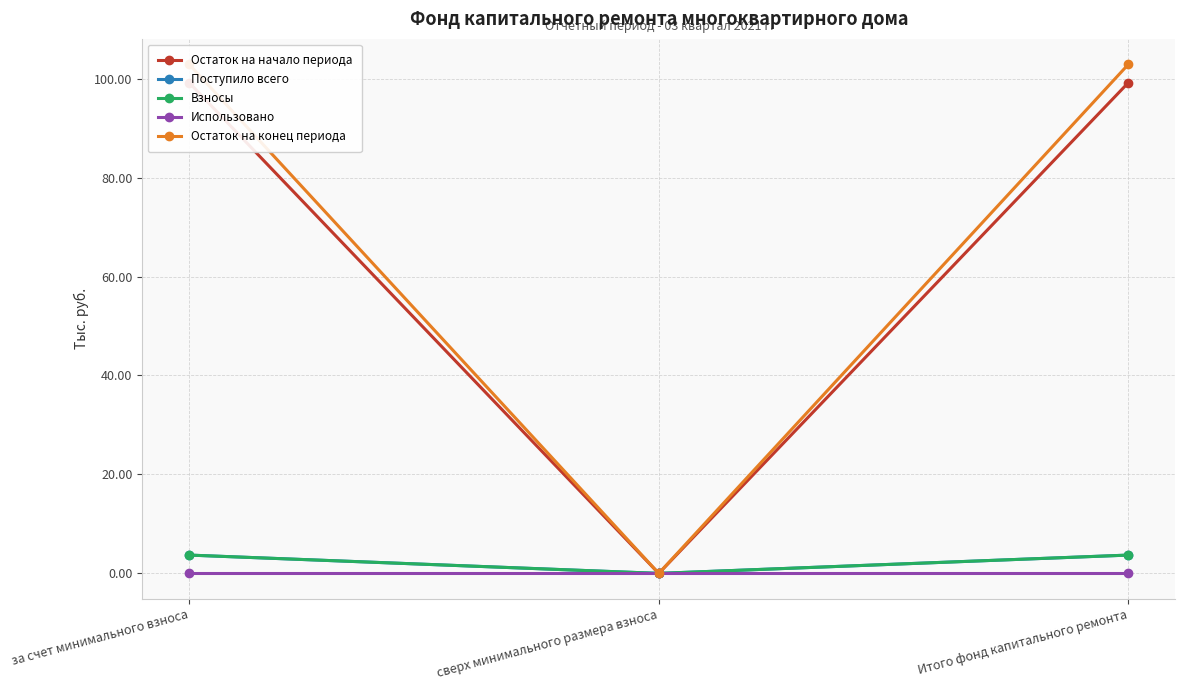

Which has a higher value, сверх минимального размера взноса or Итого фонд капитального ремонта?

Итого фонд капитального ремонта